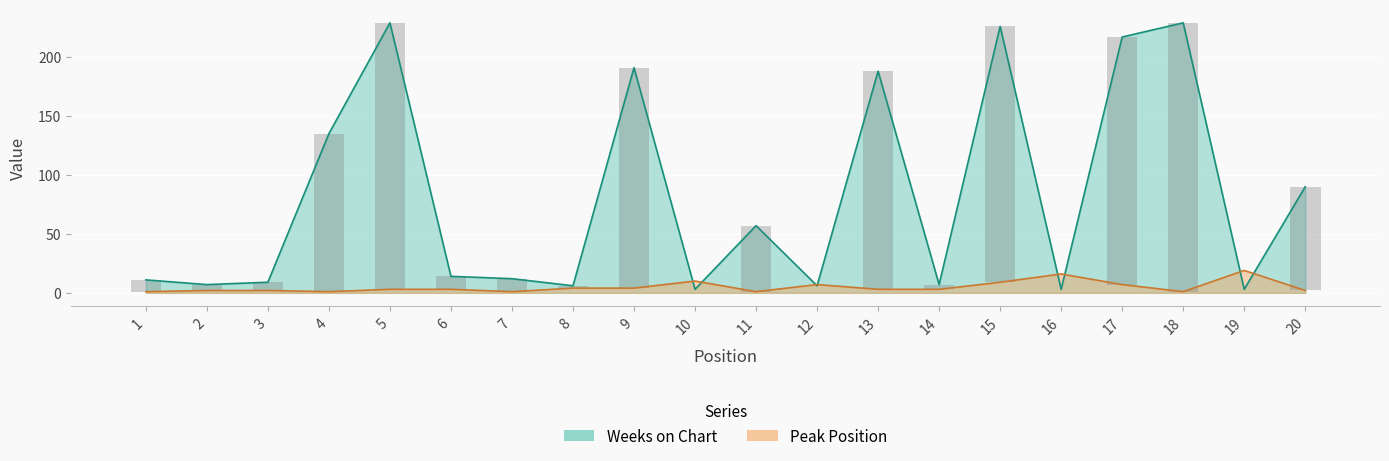

What is the total value across all series at 3?

11